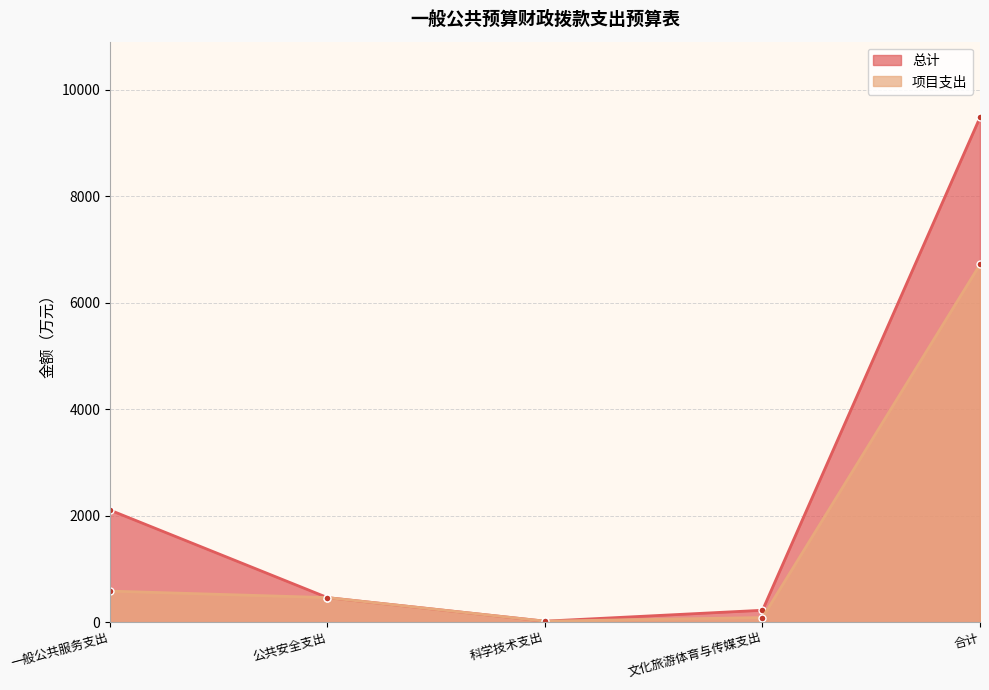

What is the difference between the maximum and minimum values in the 项目支出 series?

6696.8